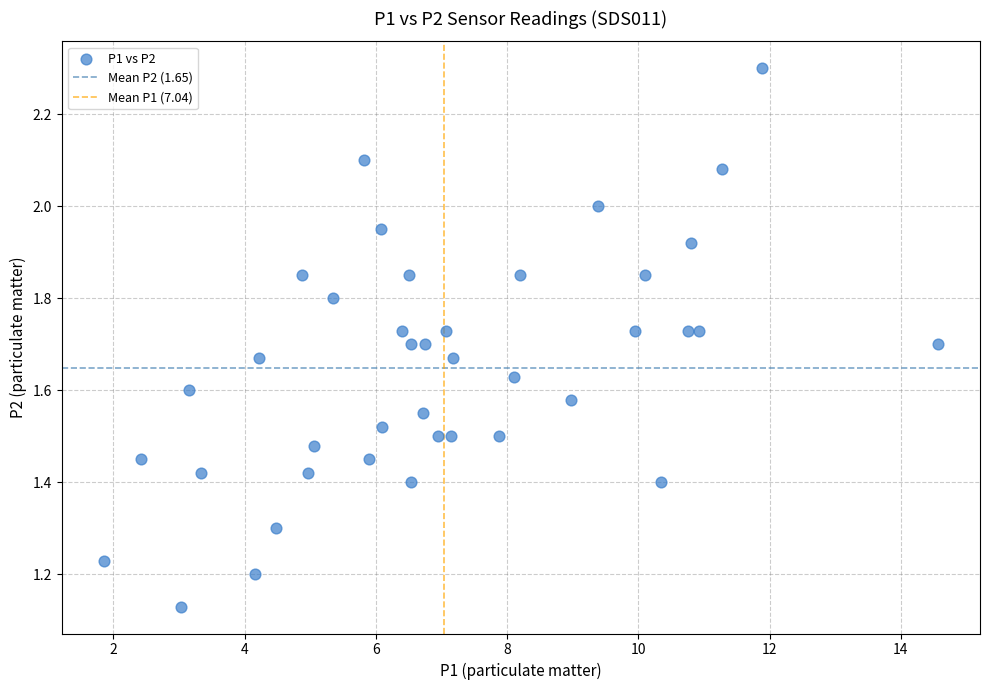

What is the range of X values (max minus min)?

12.7